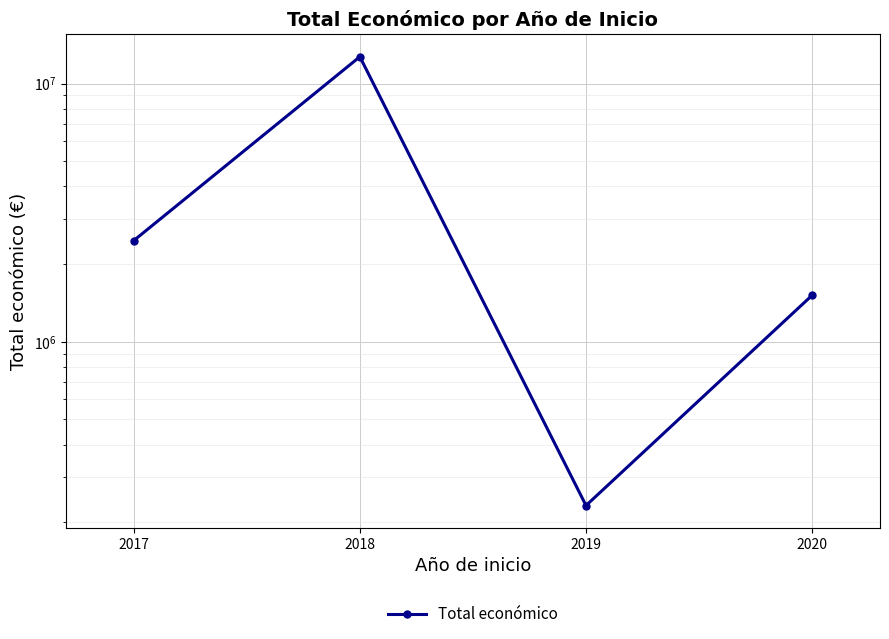

Reading left to right, extract all data points from this chart.

2464572	12697520	232189	1513726